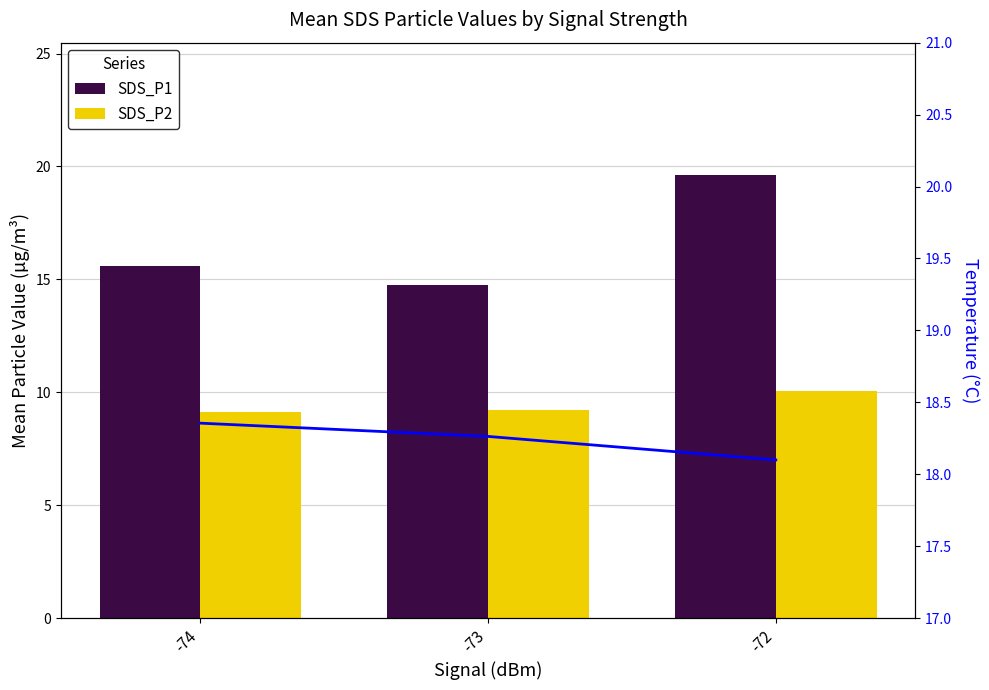

Reading right to left, list all the values displayed in this chart.

SDS_P1: -72=19.6	-73=14.8	-74=15.6
SDS_P2: -72=10.1	-73=9.2	-74=9.1
Temp: -72=18.1	-73=18.3	-74=18.4